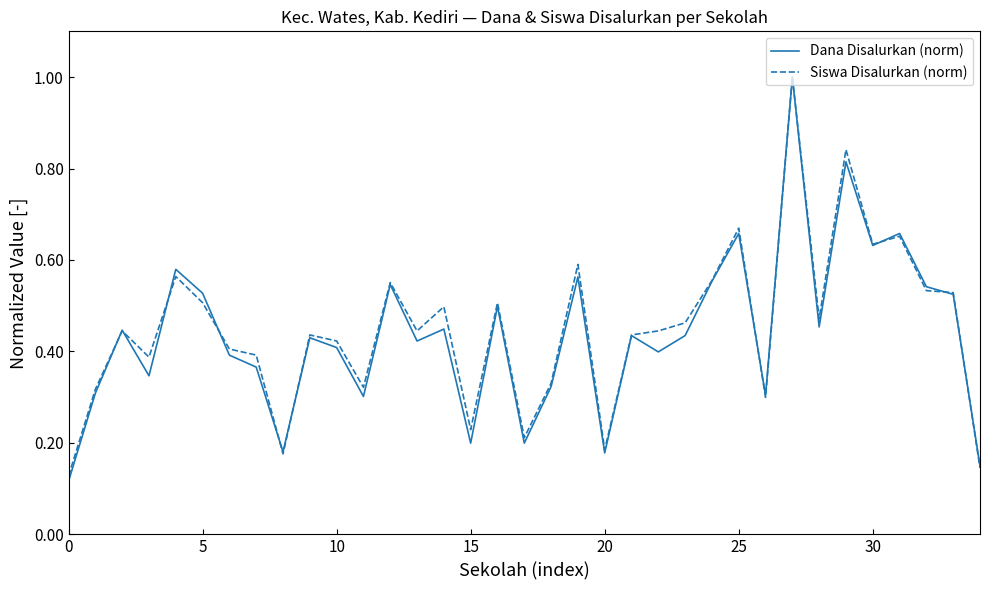

What is the maximum value shown in the chart?

1.0